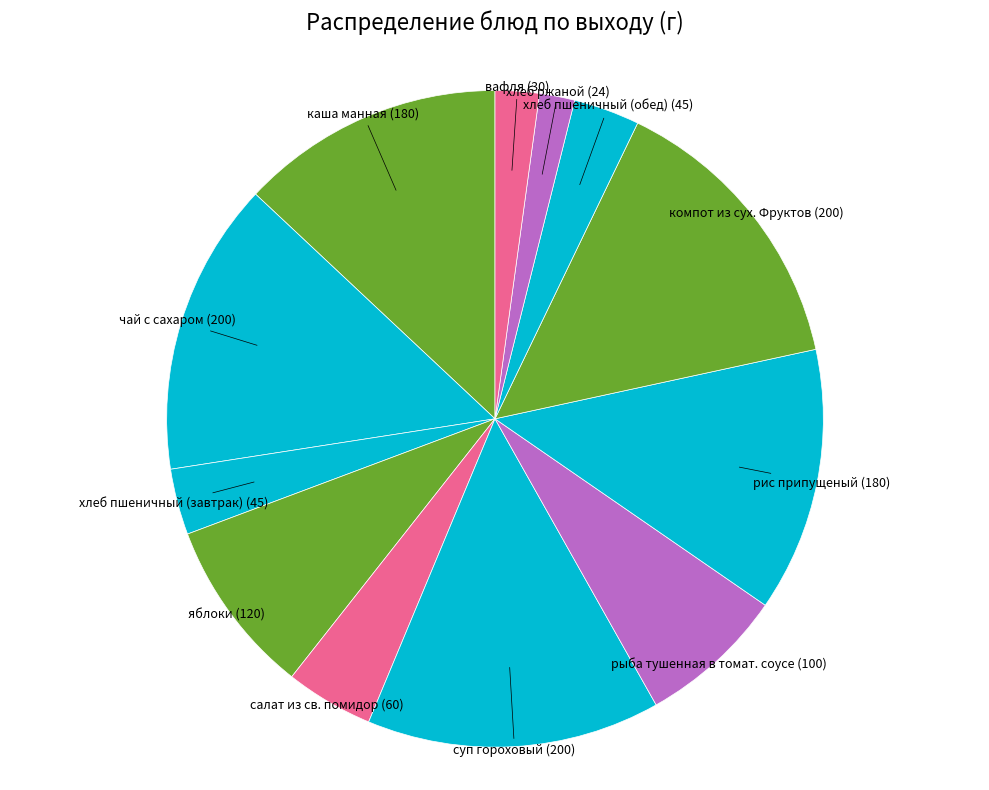

The яблоки slice represents 1% of the pie. True or false?

False